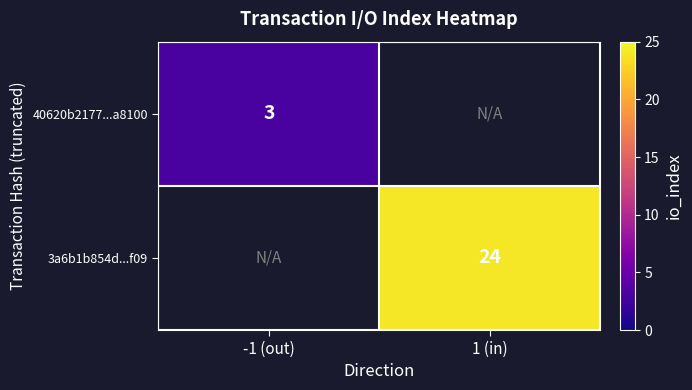

The value of 3a6b1b854d...f09 at 1 (in) is 24. True or false?

True